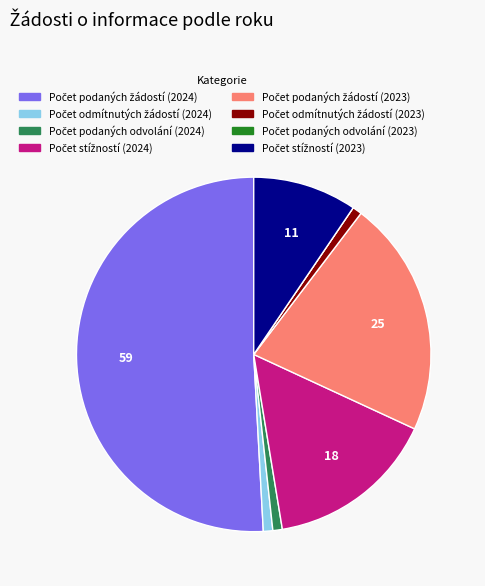

Is there a majority slice in this chart?

Yes